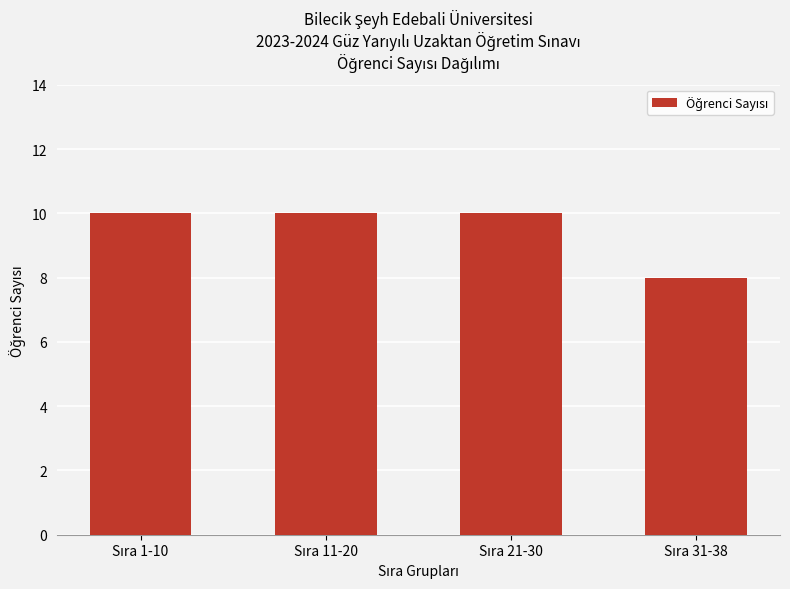

What is the smallest value displayed?

8